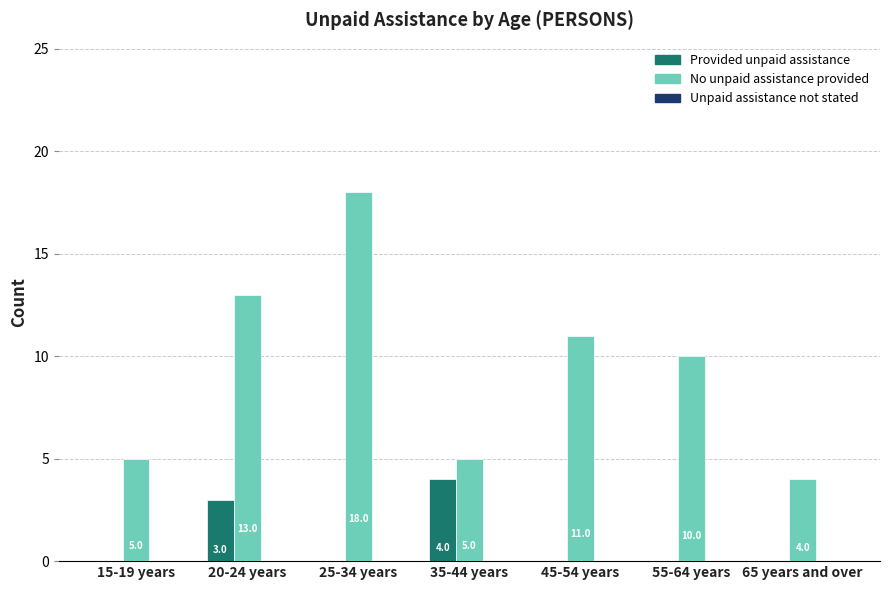

What is the approximate value of No unpaid assistance provided at 15-19 years, to the nearest 5?

5